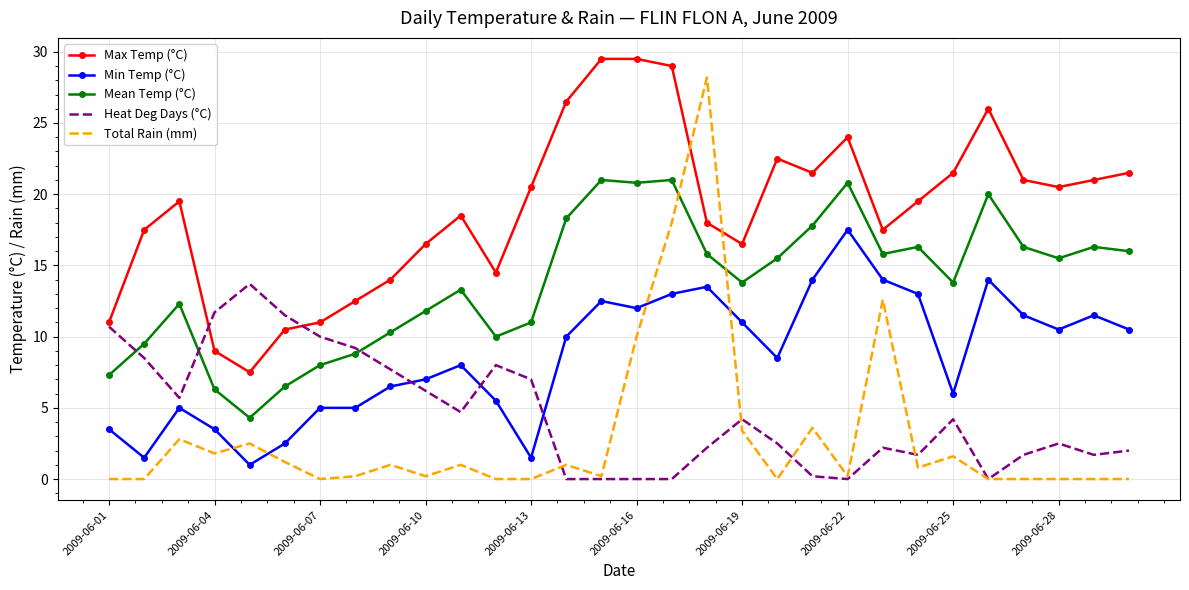

True or false: Mean Temp (°C) and Min Temp (°C) intersect in this chart.

False